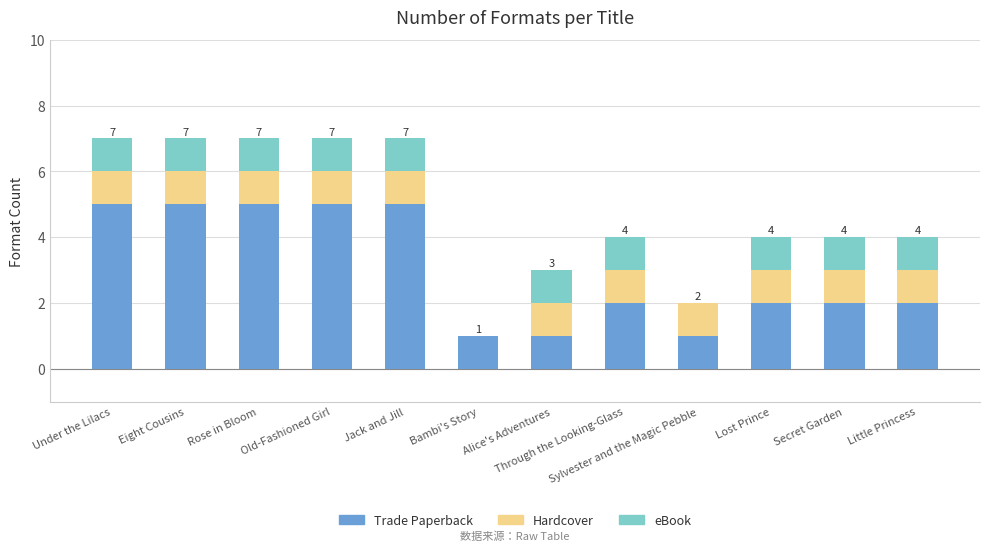

How many data points does each series have?

12